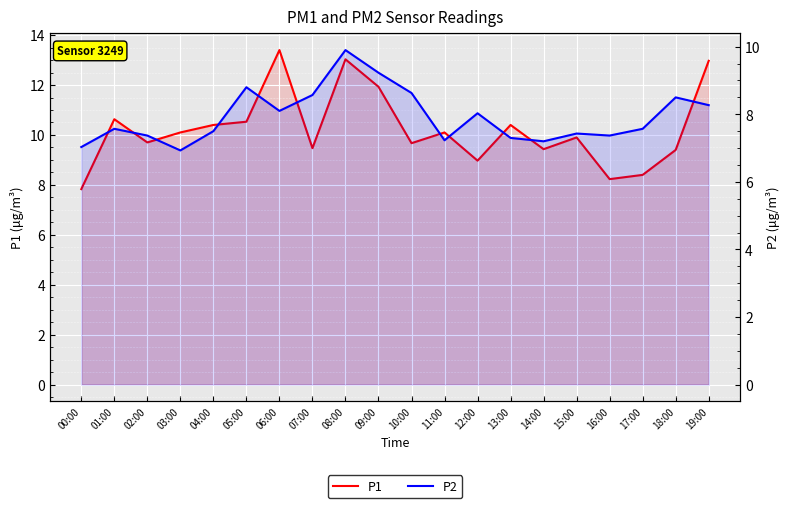

How many lines are shown in the chart?

2